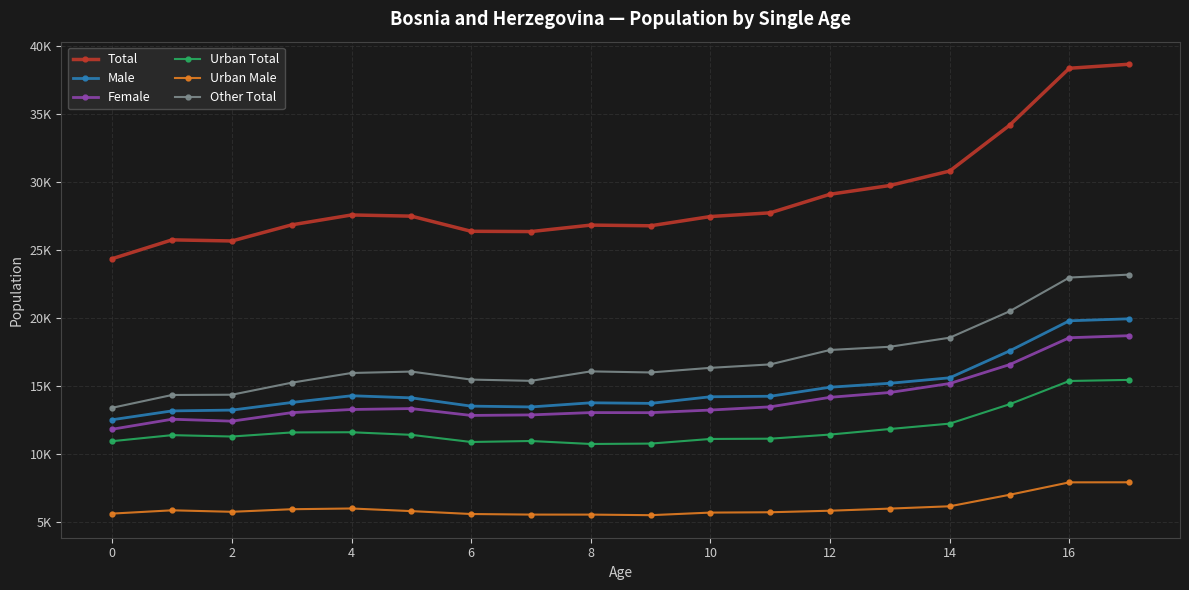

Is this an area chart (filled region under the line)?

No